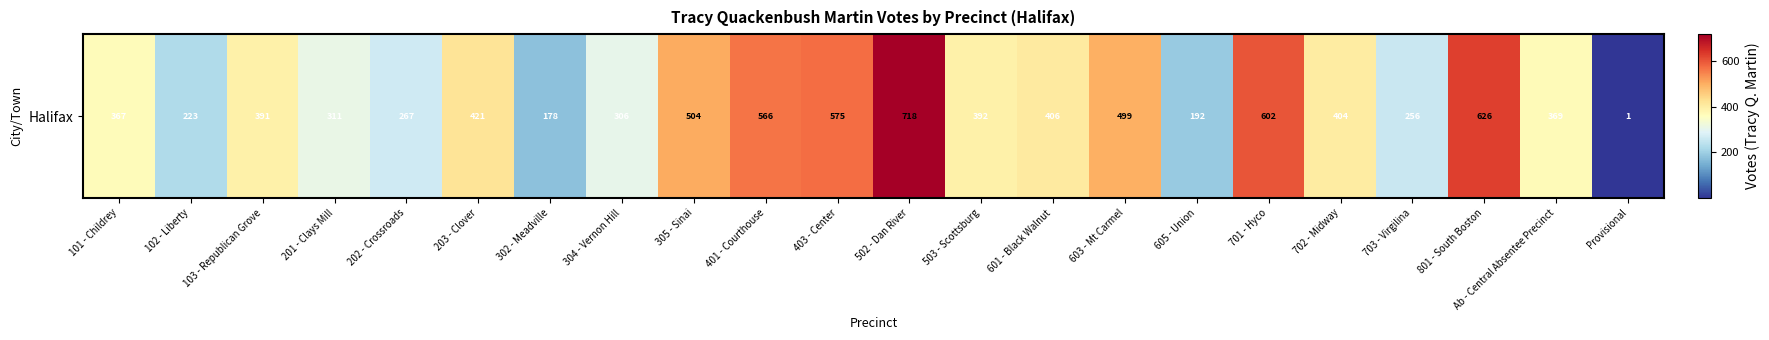

At which label does the data first exceed 392?

203 - Clover